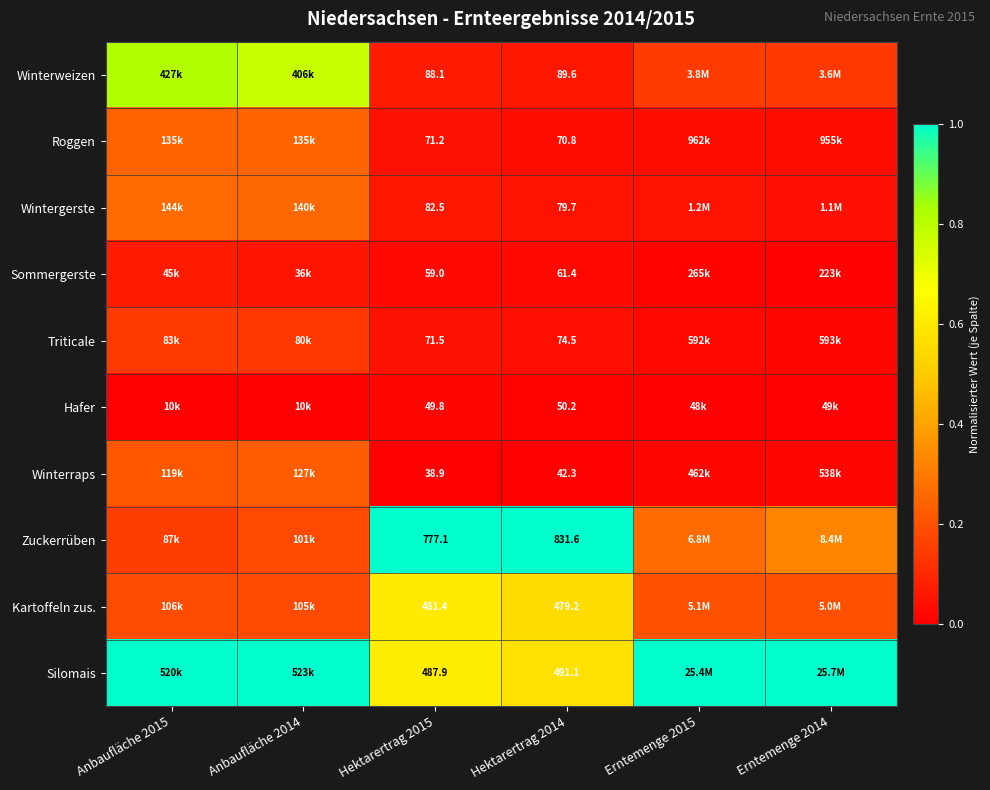

Between Hektarertrag 2015 and Hektarertrag 2014, which series saw the biggest shift?

Zuckerrüben